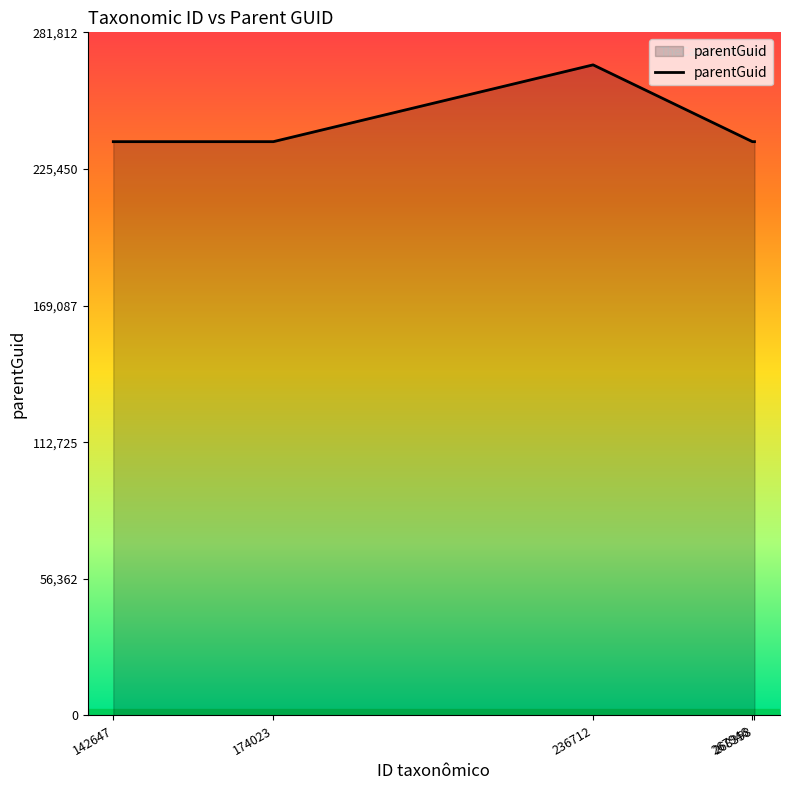

At which category does the data reach its first local peak?

236712